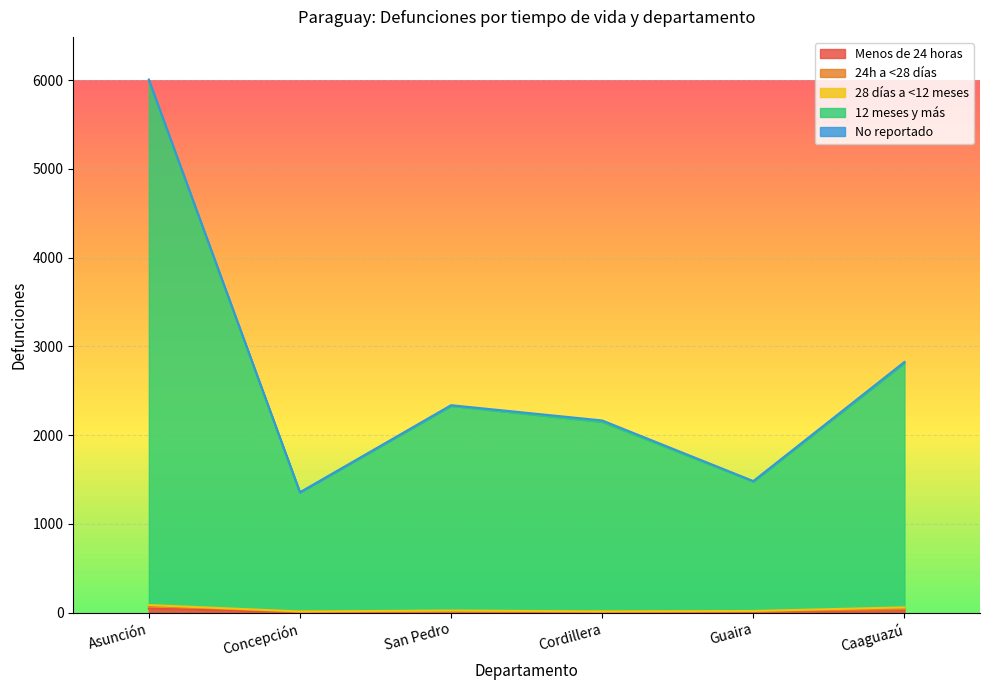

Reading left to right, transcribe all the data shown in this chart.

Menos de 24 horas: Asunción=46	Concepción=8	San Pedro=14	Cordillera=8	Guaira=11	Caaguazú=31
24h a <28 días: Asunción=31	Concepción=4	San Pedro=4	Cordillera=4	Guaira=7	Caaguazú=10
28 días a <12 meses: Asunción=10	Concepción=3	San Pedro=7	Cordillera=4	Guaira=2	Caaguazú=20
12 meses y más: Asunción=5909	Concepción=1341	San Pedro=2305	Cordillera=2134	Guaira=1458	Caaguazú=2753
No reportado: Asunción=10	Concepción=0	San Pedro=8	Cordillera=16	Guaira=5	Caaguazú=11